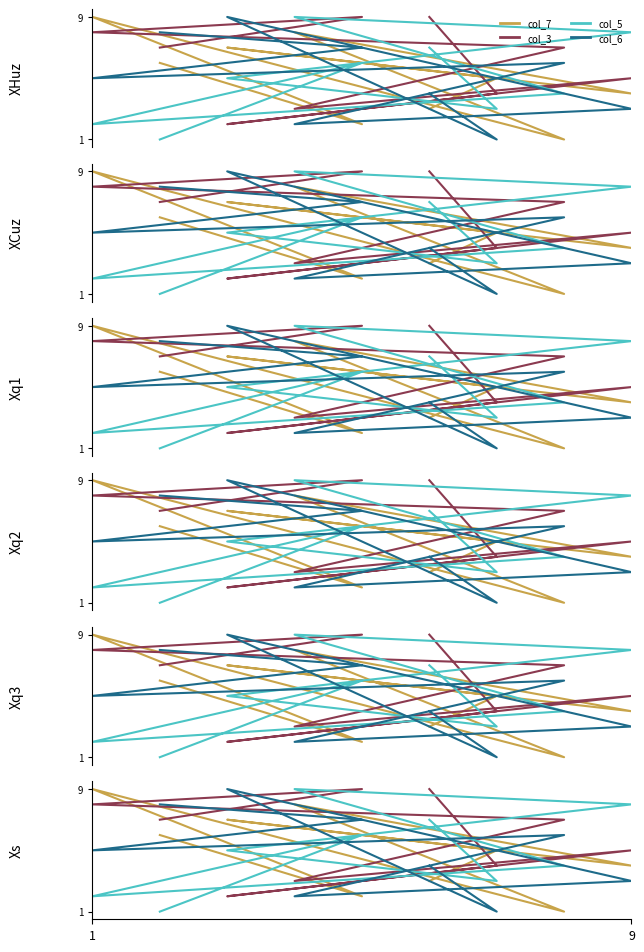

How many lines are shown in the chart?

4